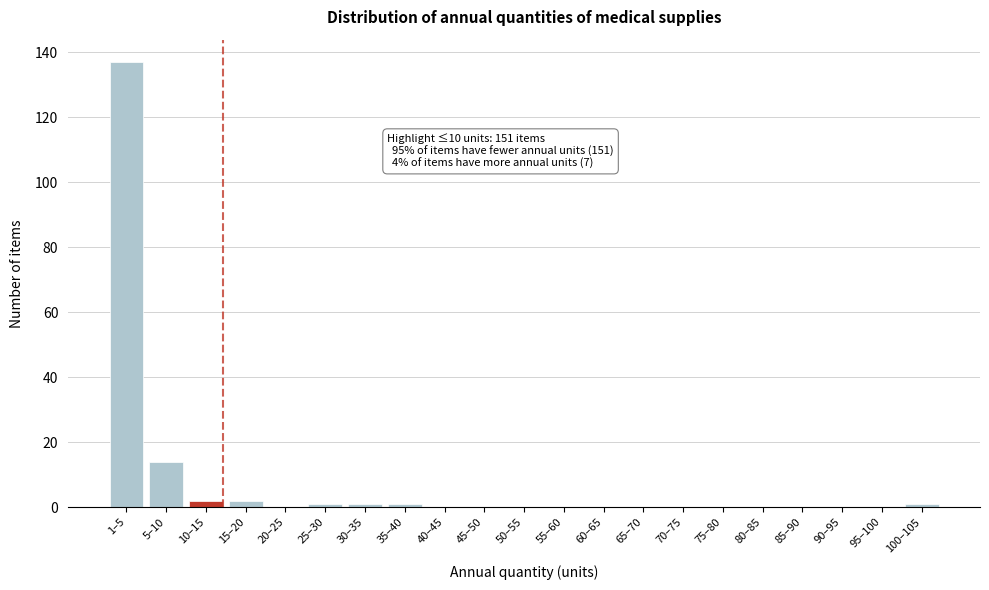

Reading left to right, what are all the values shown in this chart?

1–5=137	5–10=14	10–15=2	15–20=2	20–25=0	25–30=1	30–35=1	35–40=1	40–45=0	45–50=0	50–55=0	55–60=0	60–65=0	65–70=0	70–75=0	75–80=0	80–85=0	85–90=0	90–95=0	95–100=0	100–105=1